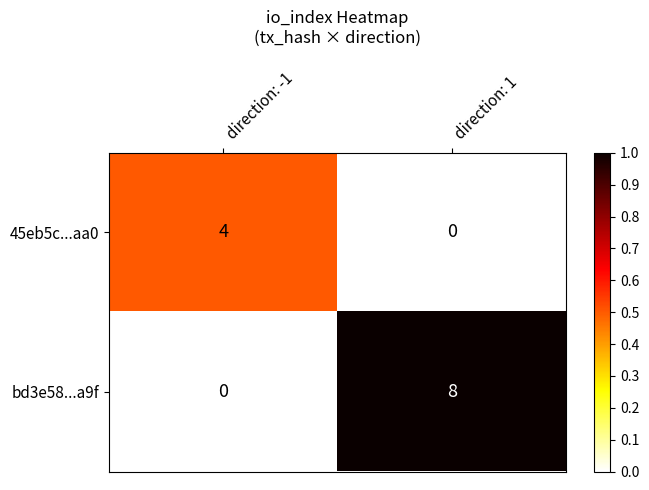

How many positive values does the bd3e58...a9f series have?

1